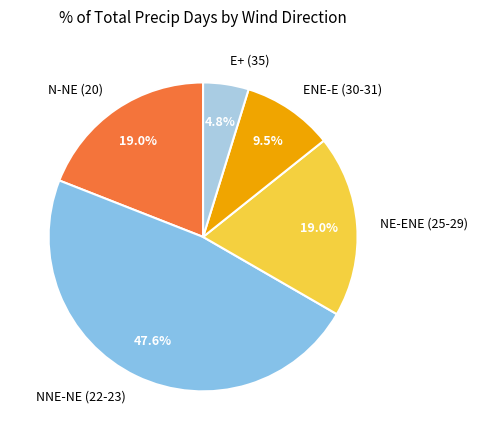

Does any single category account for the majority?

No